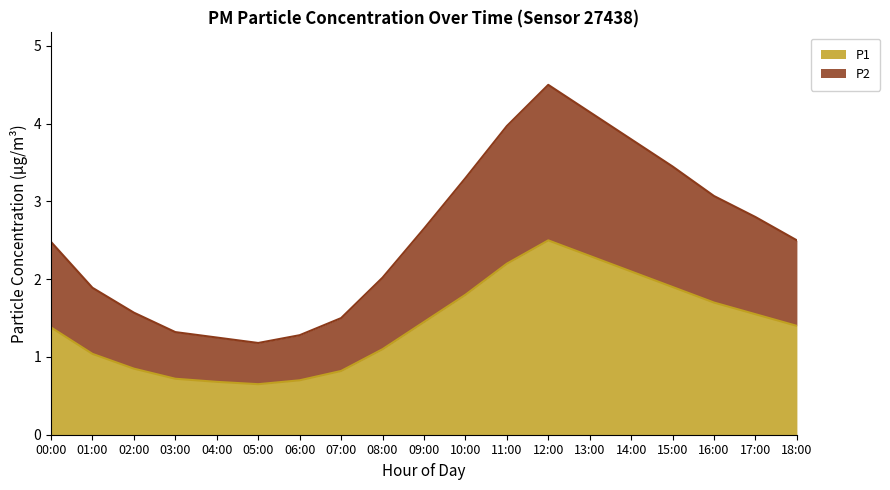

Where is P2 nearest to the value 2?

08:00